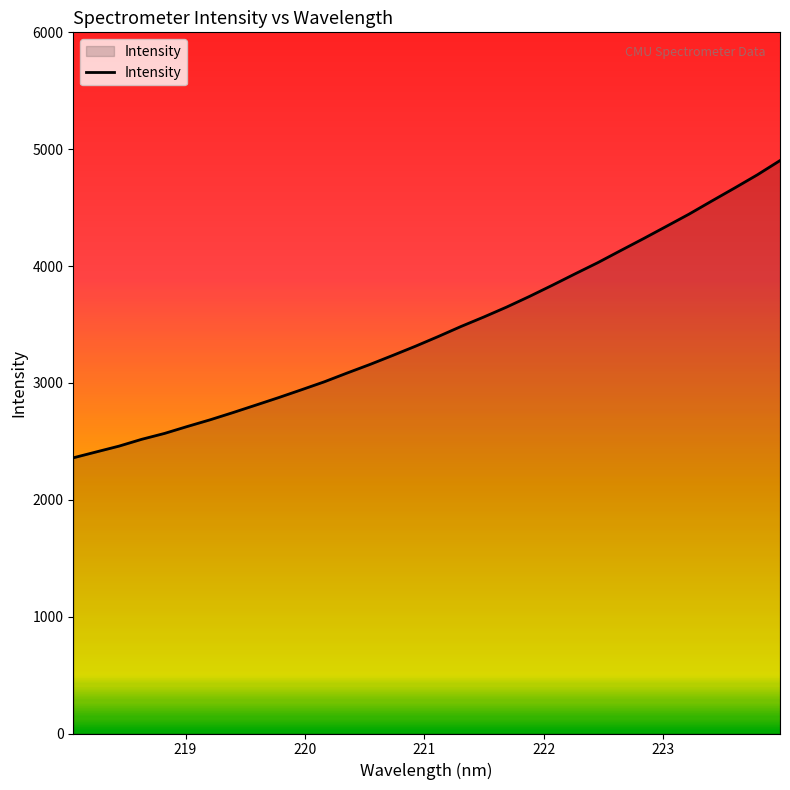

What is the difference between the maximum and minimum values?

2543.5